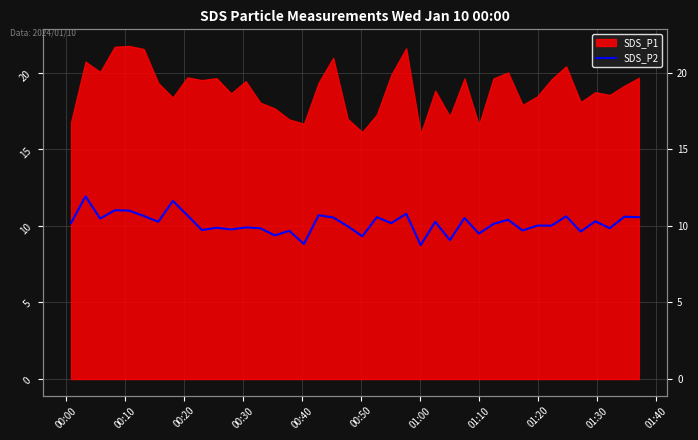

At which category does the data reach its first local valley?

00:20